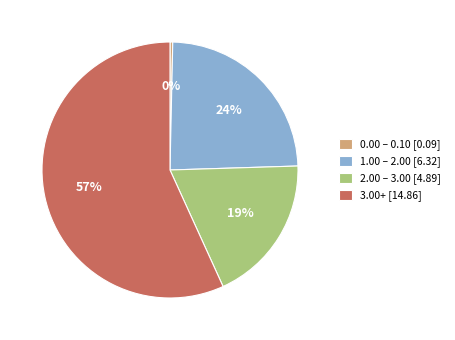

Is the sum of 2.00 – 3.00 [4.89] and 0.00 – 0.10 [0.09] greater than half?

No